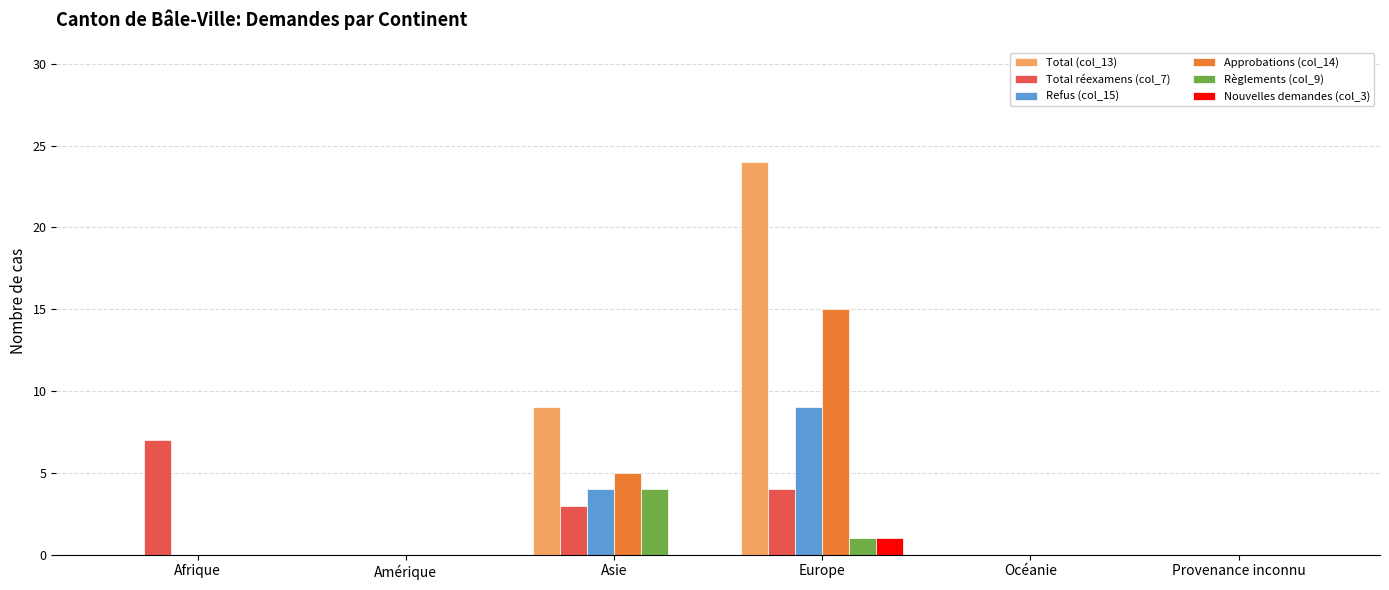

Reading left to right, what are all the values shown in this chart?

Total (col_13): Afrique=0	Amérique=0	Asie=9	Europe=24	Océanie=0	Provenance inconnu=0
Total réexamens (col_7): Afrique=7	Amérique=0	Asie=3	Europe=4	Océanie=0	Provenance inconnu=0
Refus (col_15): Afrique=0	Amérique=0	Asie=4	Europe=9	Océanie=0	Provenance inconnu=0
Approbations (col_14): Afrique=0	Amérique=0	Asie=5	Europe=15	Océanie=0	Provenance inconnu=0
Règlements (col_9): Afrique=0	Amérique=0	Asie=4	Europe=1	Océanie=0	Provenance inconnu=0
Nouvelles demandes (col_3): Afrique=0	Amérique=0	Asie=0	Europe=1	Océanie=0	Provenance inconnu=0